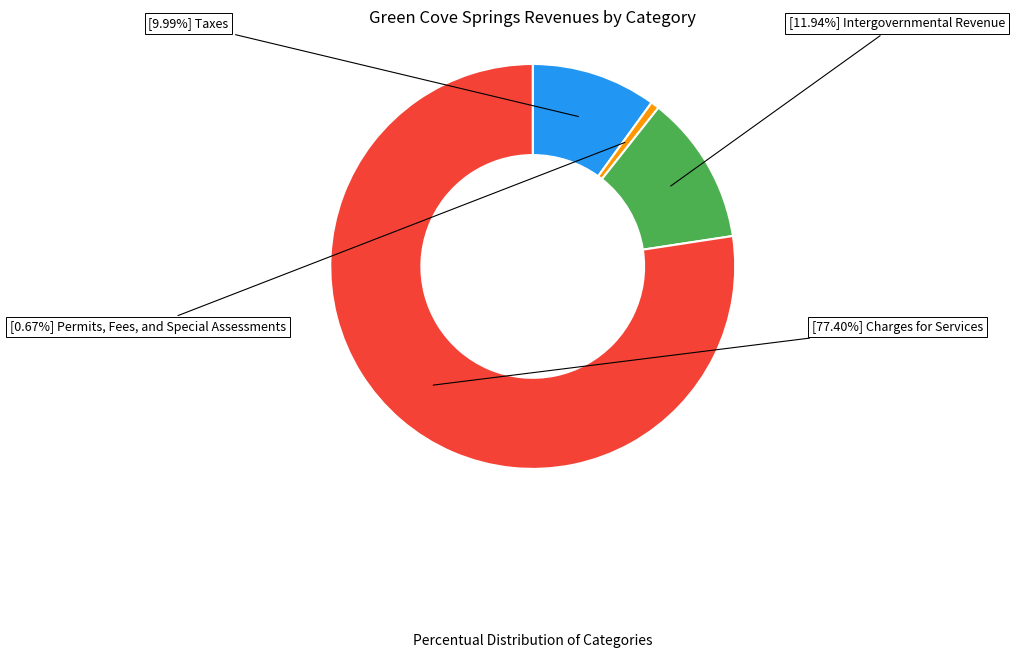

Is there any slice that represents more than half of the pie?

Yes